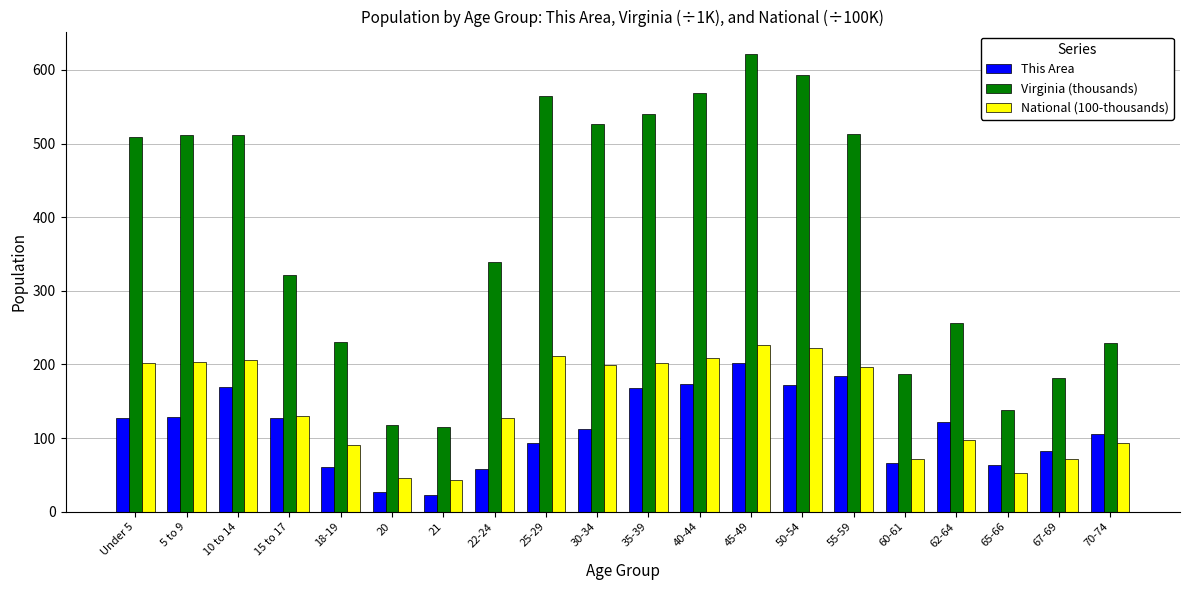

Which series changed the most between 60-61 and 70-74?

Virginia (thousands)